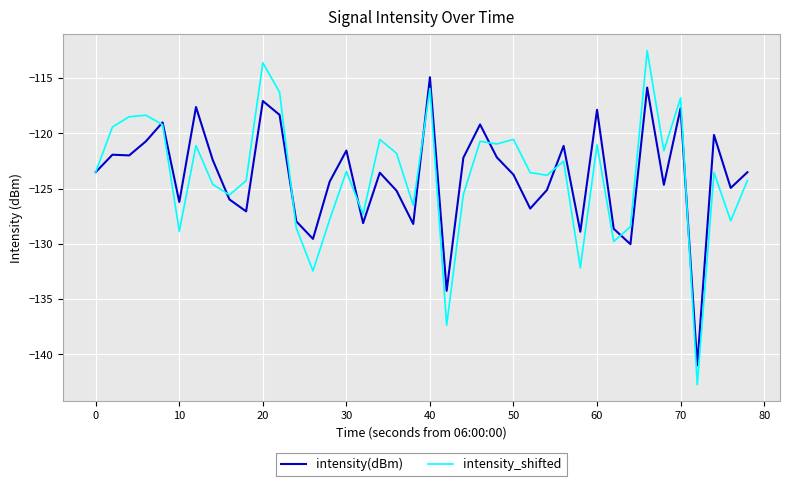

What is the highest value of the intensity(dBm) series?

-114.9